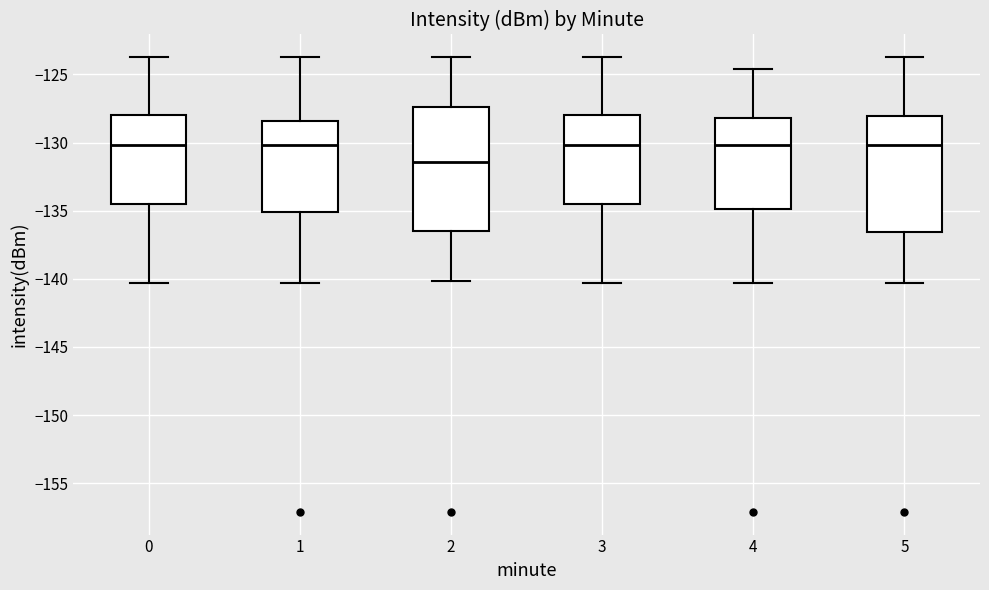

Reading left to right, read every box against the y-axis: the position of its median line, the range the box covers, and the ends of its whiskers. The values are not printed on the chart, so give them approximately, as read against the axis.

0: median -130.0, box -134.5 to -128.0, whiskers -140.5 to -123.5
1: median -130.0, box -135.0 to -128.5, whiskers -140.5 to -123.5
2: median -131.5, box -136.5 to -127.5, whiskers -140.0 to -123.5
3: median -130.0, box -134.5 to -128.0, whiskers -140.5 to -123.5
4: median -130.0, box -135.0 to -128.0, whiskers -140.5 to -124.5
5: median -130.0, box -136.5 to -128.0, whiskers -140.5 to -123.5